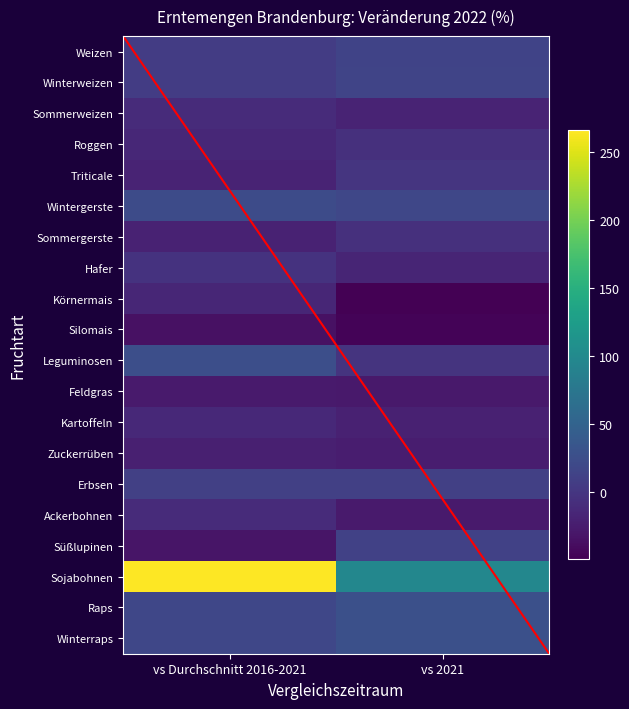

The Winterweizen series shows 3.5 at vs 2021. True or false?

False